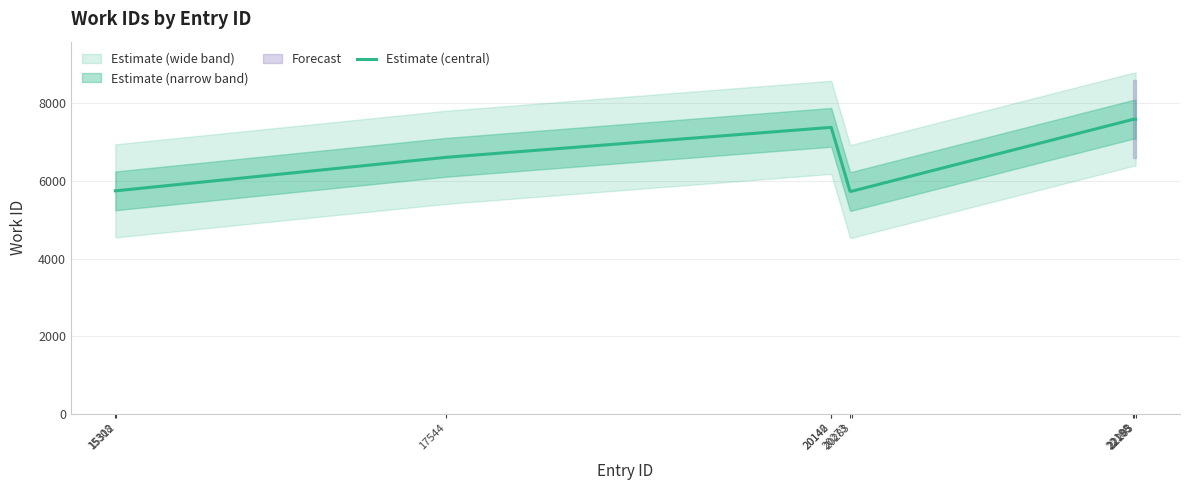

At which label does the data first exceed 7382?

22188